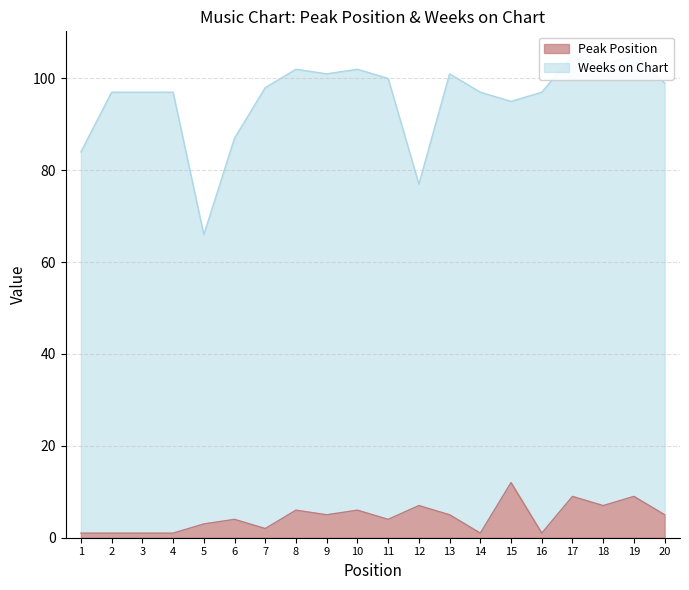

What is the difference between the second highest and second lowest values?

8